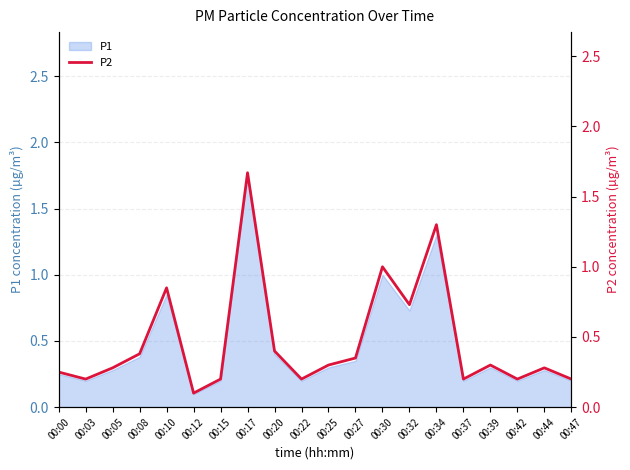

How many lines are shown in the chart?

1